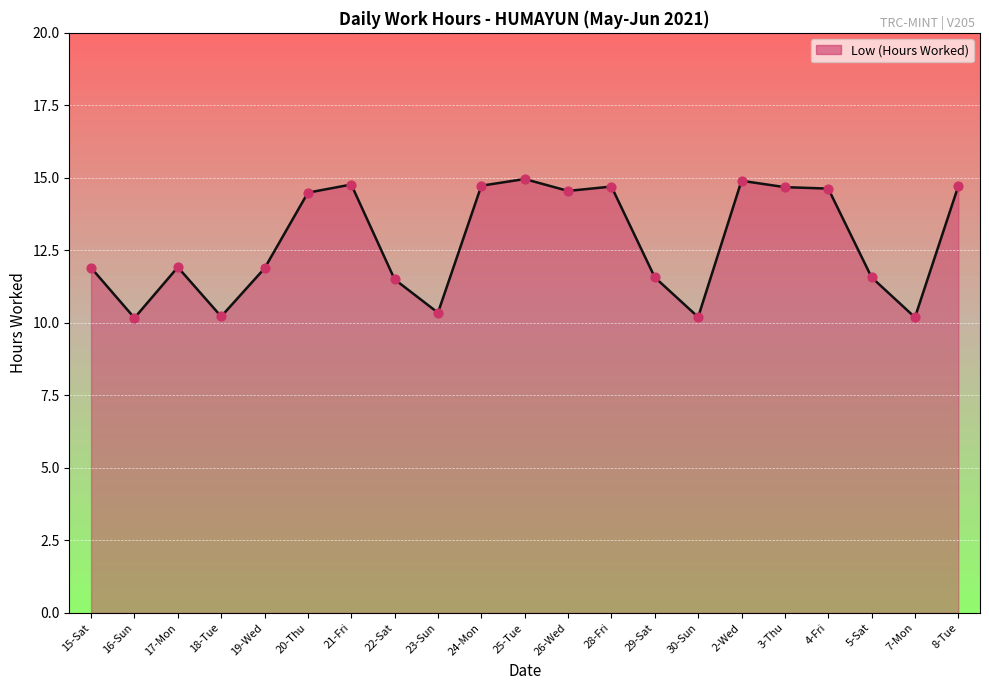

Between 3-Thu and 29-Sat, which is larger?

3-Thu